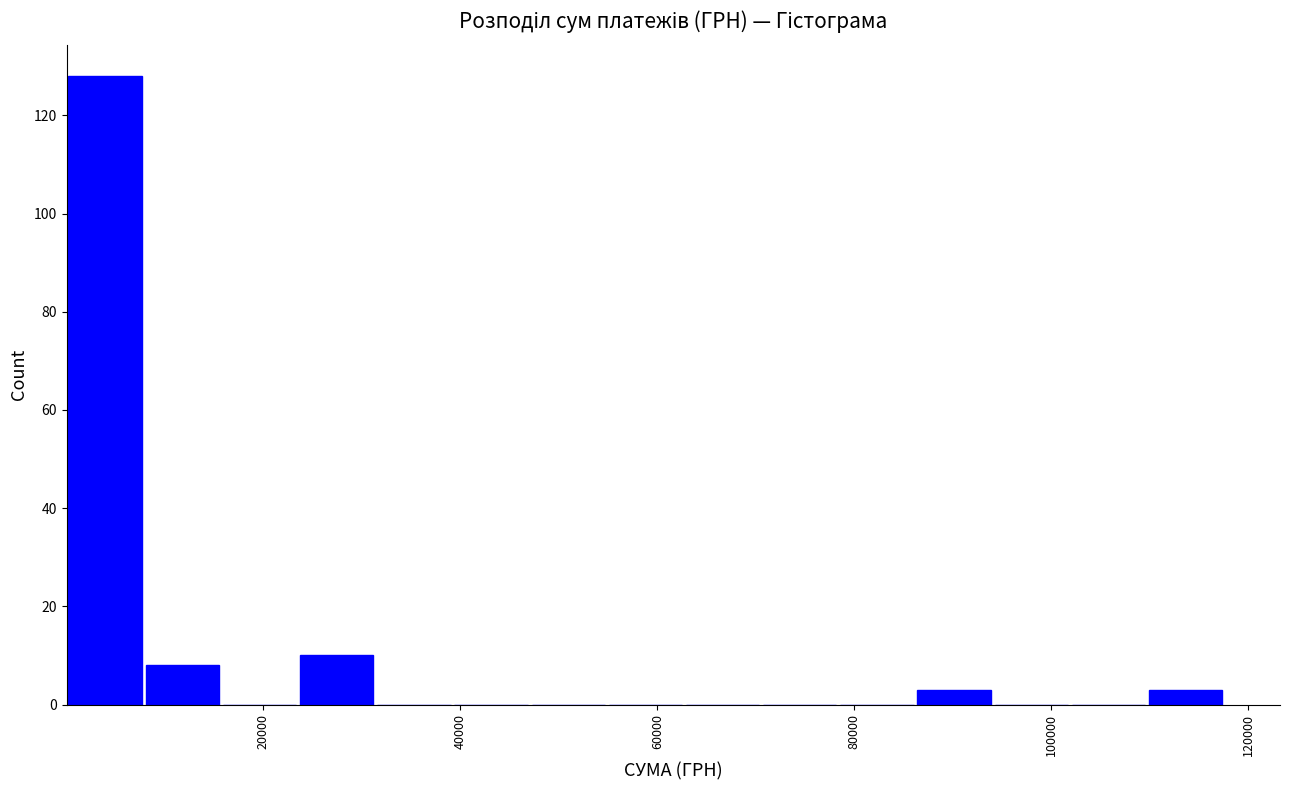

Read against the x-axis, roughly where is the centre of the tallest bar?

4000